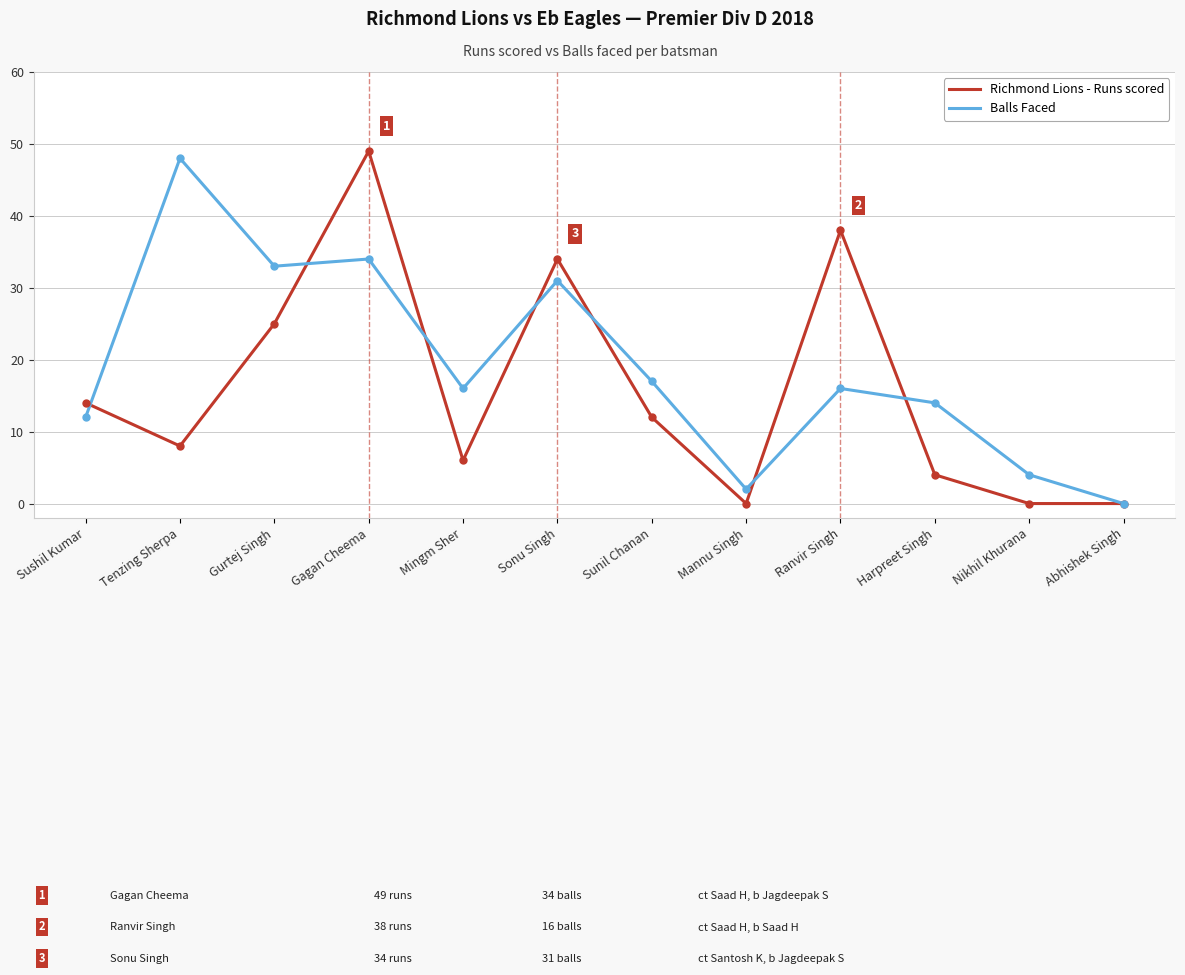

List the series in order of their overall mean, highest first.

Balls Faced, Richmond Lions - Runs scored